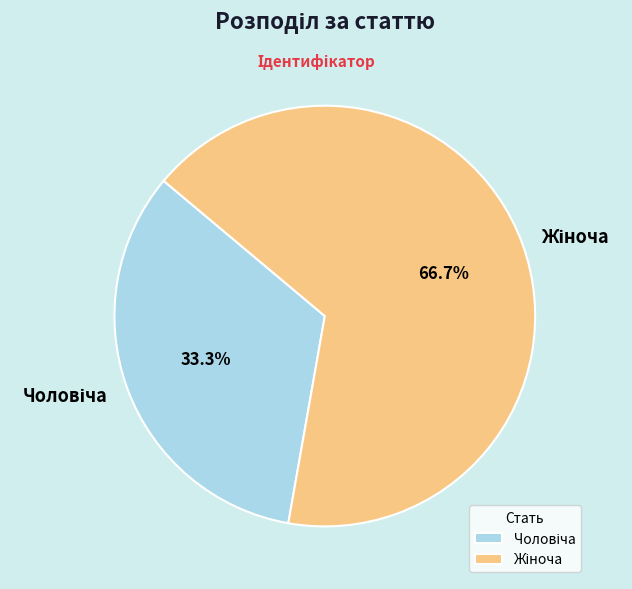

Is there a majority slice in this chart?

Yes